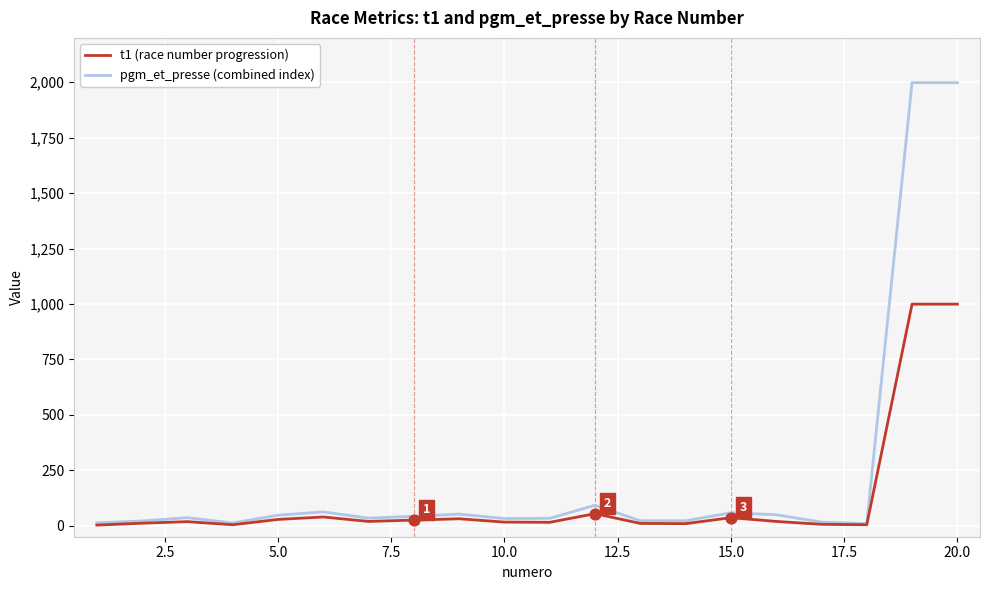

At how many categories does at least one series exceed 423?

2